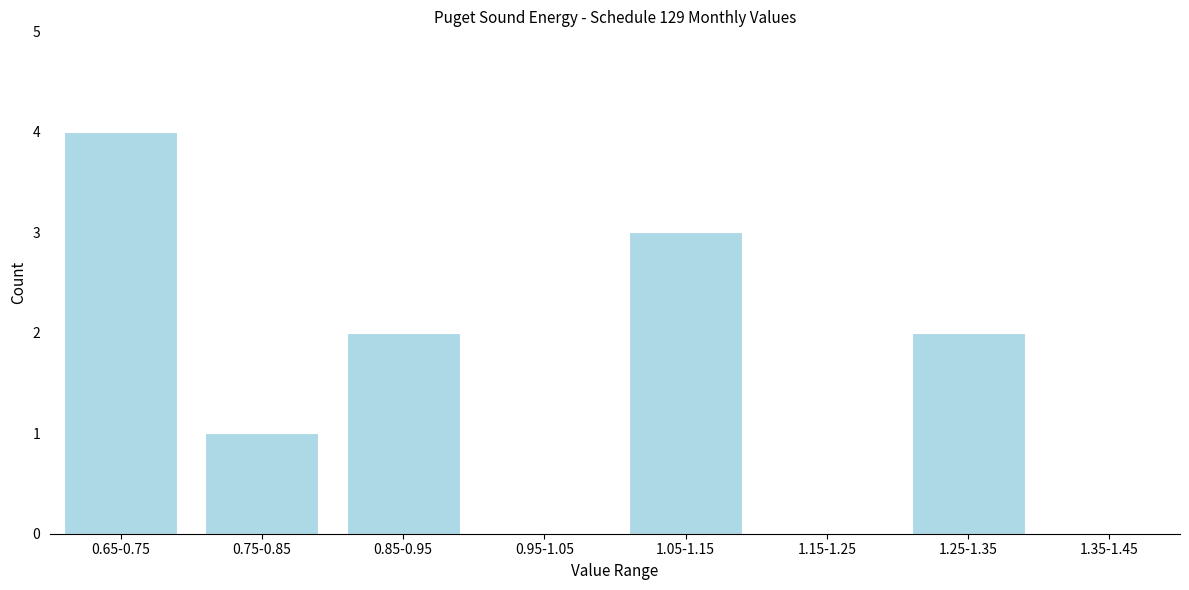

Reading left to right, extract all data points from this chart.

0.65-0.75=4	0.75-0.85=1	0.85-0.95=2	0.95-1.05=0	1.05-1.15=3	1.15-1.25=0	1.25-1.35=2	1.35-1.45=0